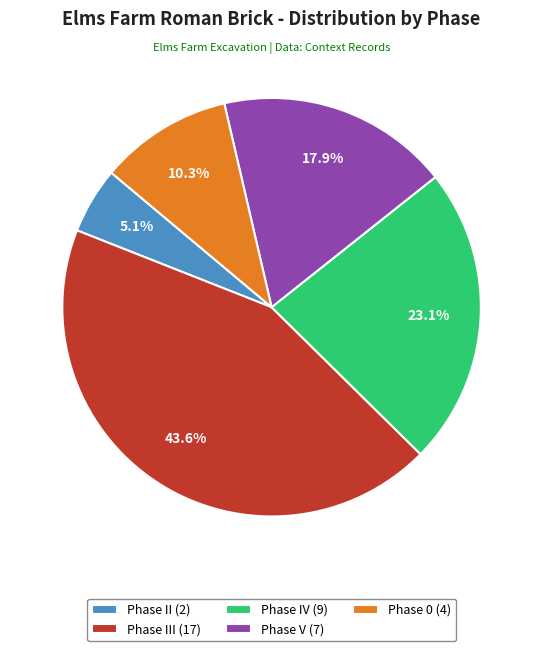

Rank the categories by value from lowest to highest.

Phase II (2), Phase 0 (4), Phase V (7), Phase IV (9), Phase III (17)